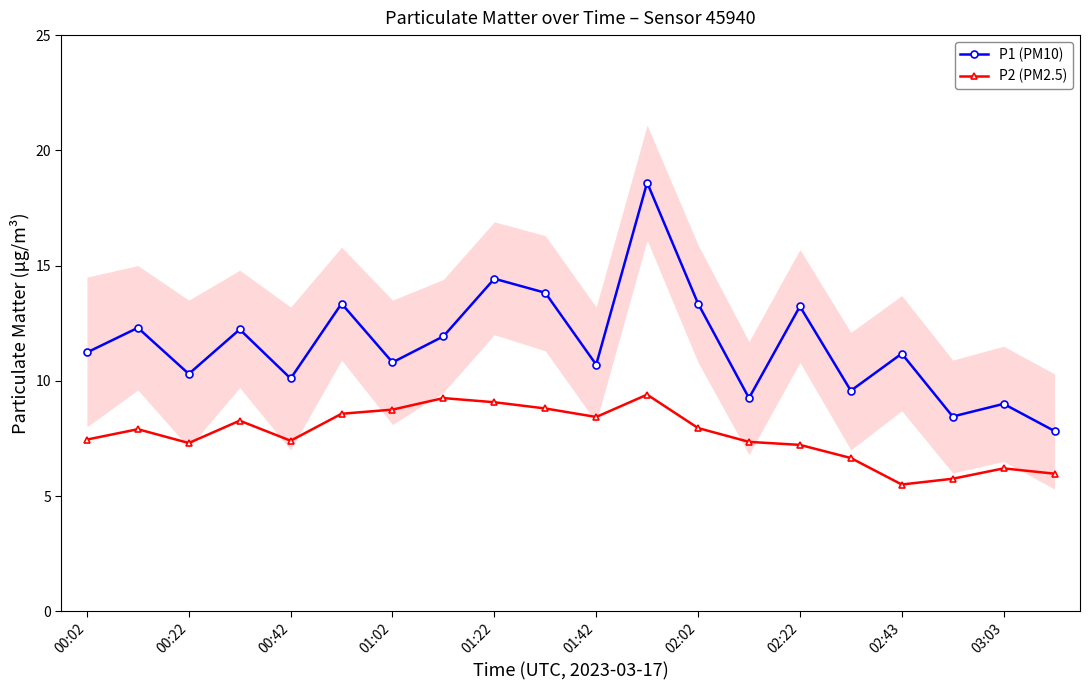

Where does the P2 (PM2.5) series first go above 7?

00:02